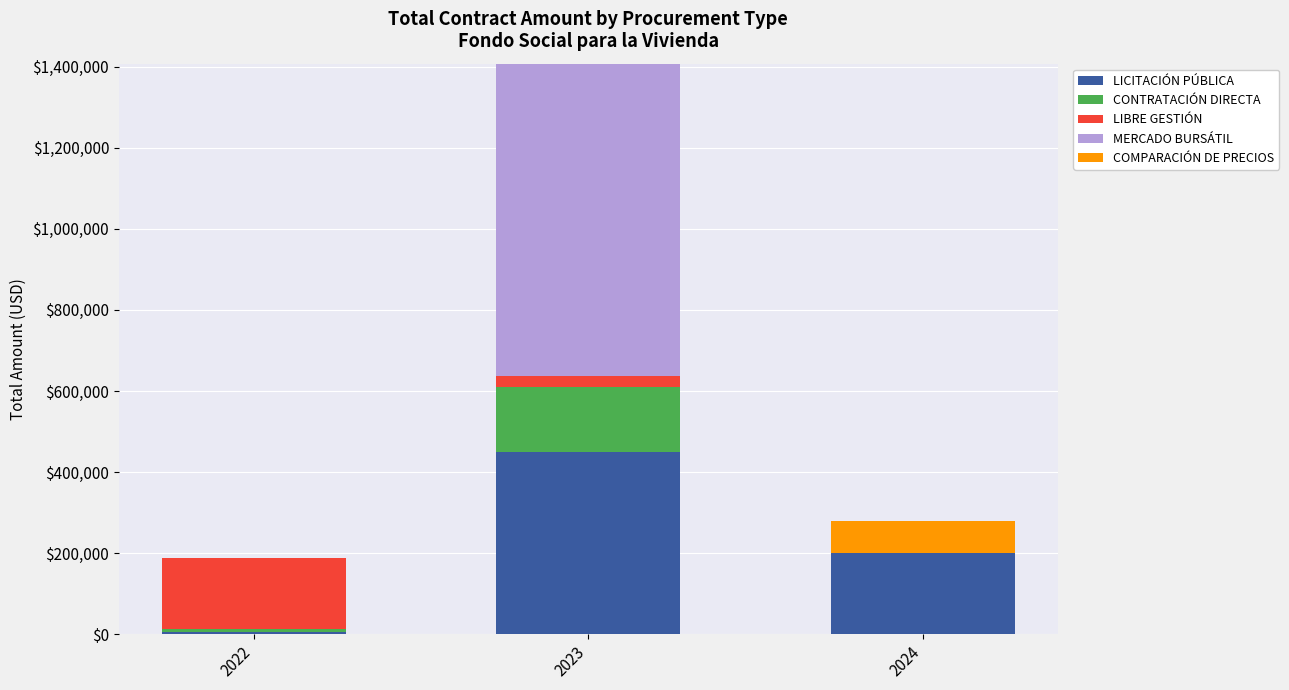

What is the maximum value for LICITACIÓN PÚBLICA?

449540.6